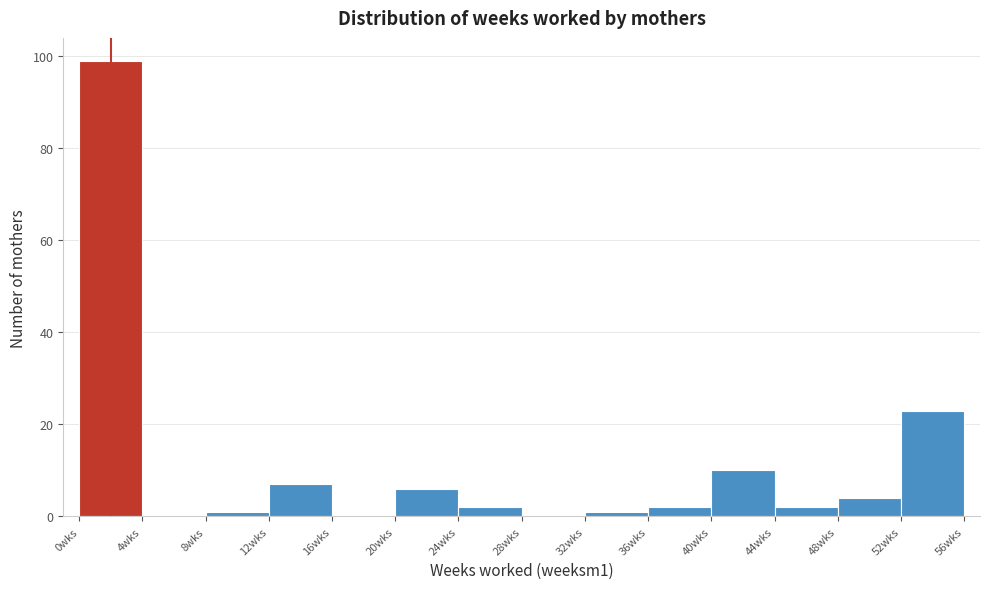

Over which range of the x-axis is the bar tallest?

0 to 4